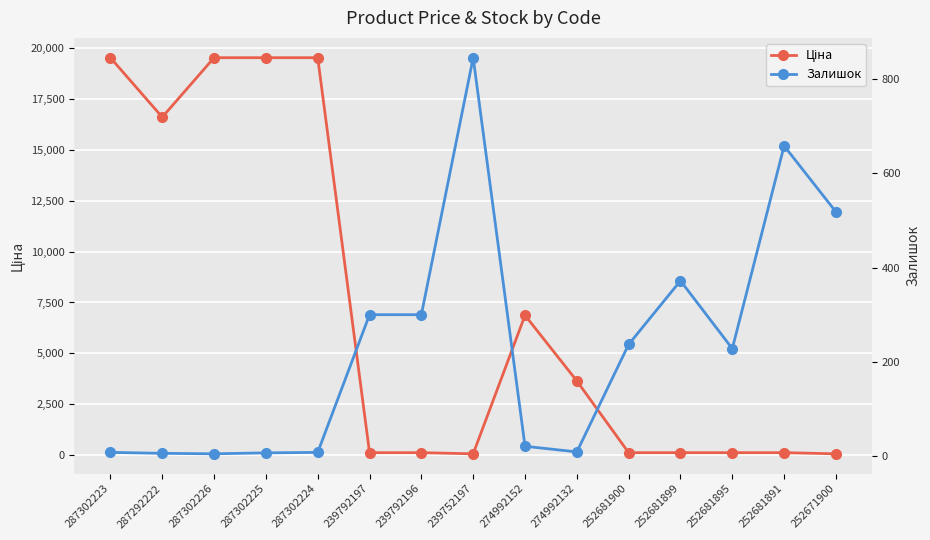

What is the spread (max minus min) of values at 252681891?

546.3